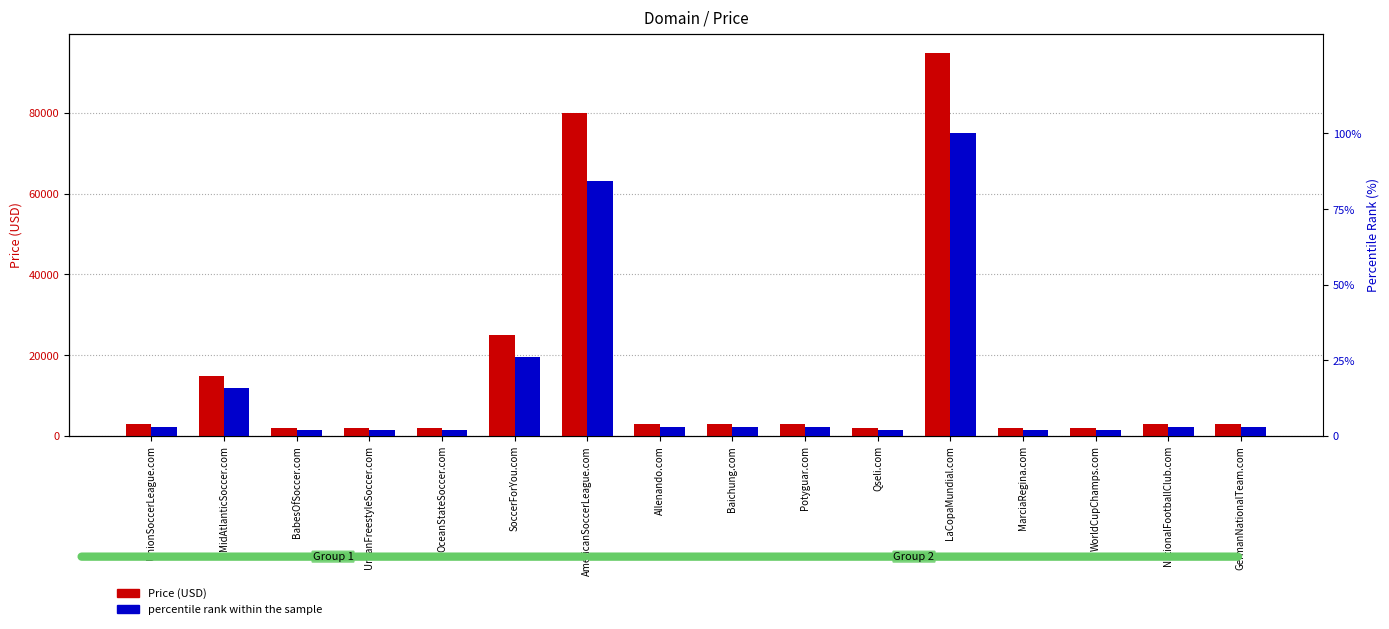

At which category is the sum across all series the highest?

LaCopaMundial.com